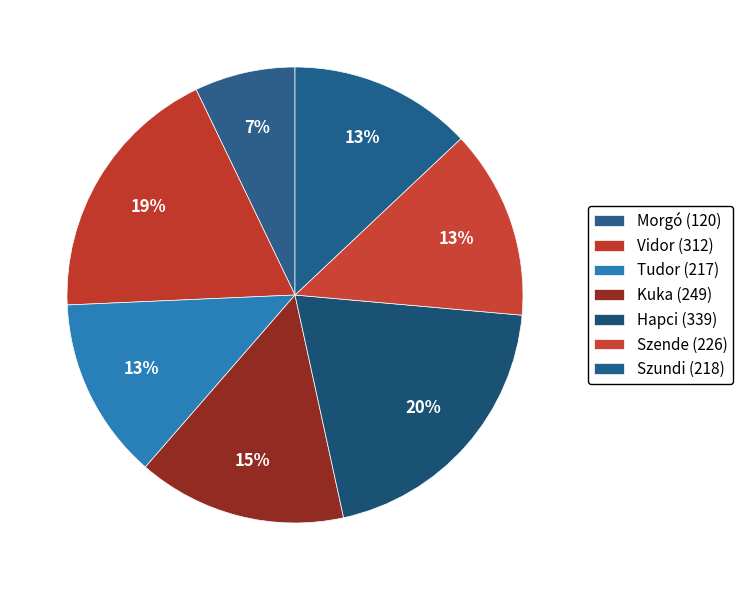

True or false: Kuka accounts for 15% of the total.

True